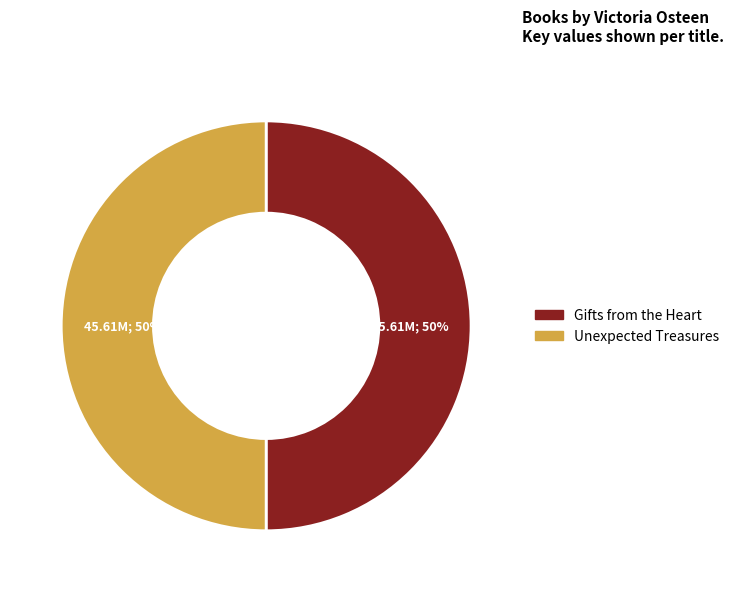

To the nearest percent, what percentage of the pie is Unexpected Treasures?

50%